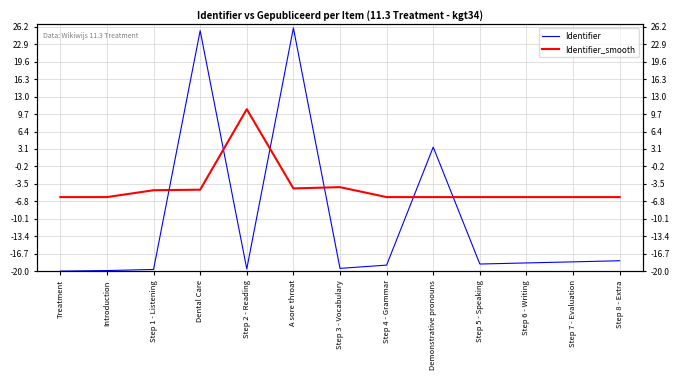

List the series in order of their overall mean, lowest first.

Identifier, Identifier_smooth